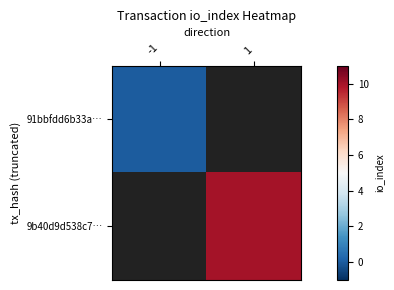

Is the value of 91bbfdd6b33a… at 1 greater than the value of 9b40d9d538c7… at 1?

No